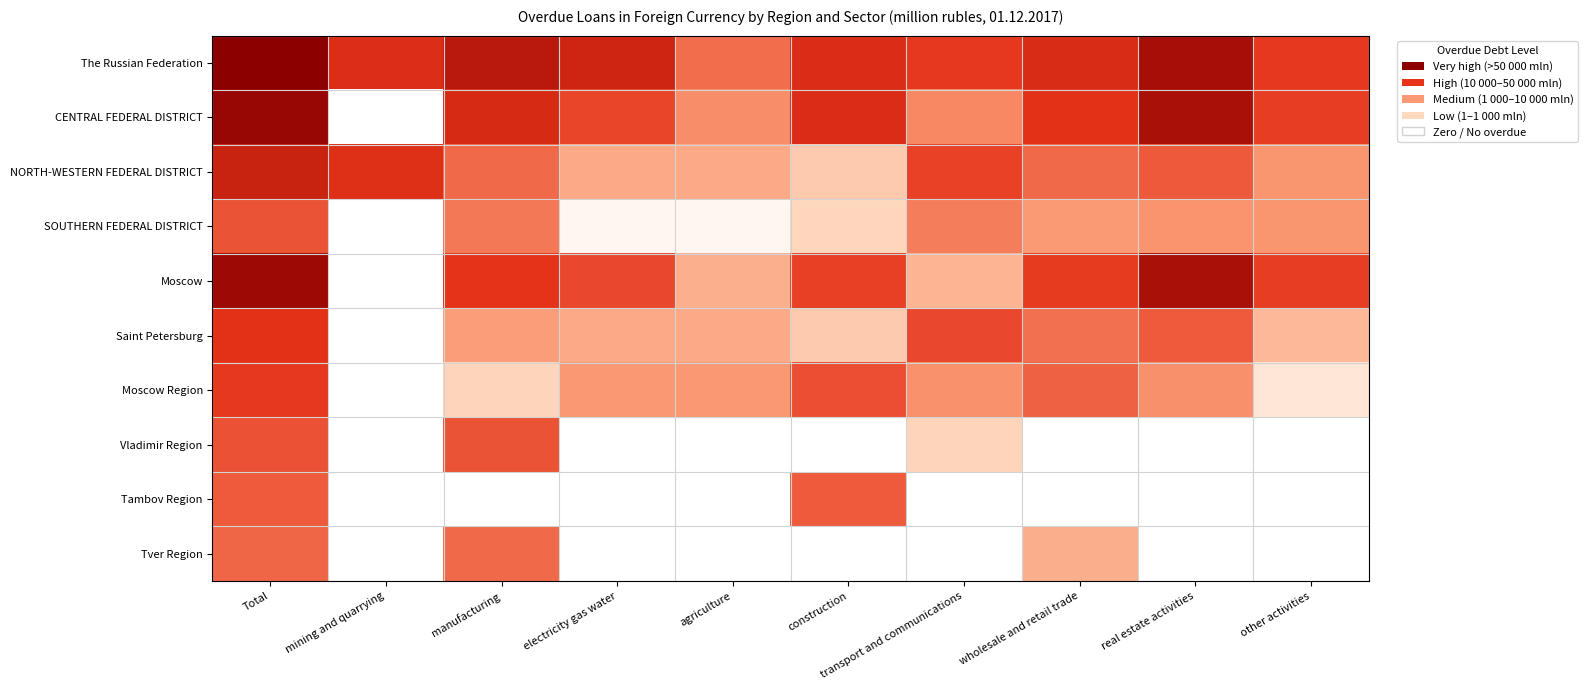

Rank the series by their maximum value, from lowest to highest.

Tver Region, Tambov Region, SOUTHERN FEDERAL DISTRICT, Vladimir Region, Moscow Region, Saint Petersburg, NORTH-WESTERN FEDERAL DISTRICT, Moscow, CENTRAL FEDERAL DISTRICT, The Russian Federation